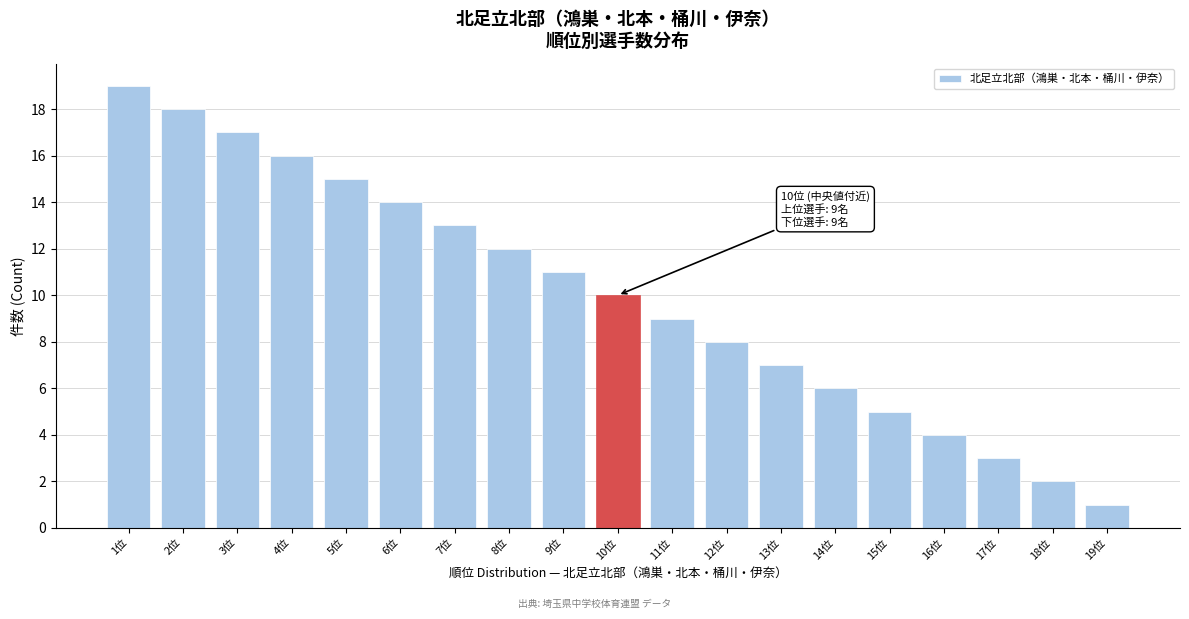

Reading left to right, what are all the values shown in this chart?

19	18	17	16	15	14	13	12	11	10	9	8	7	6	5	4	3	2	1